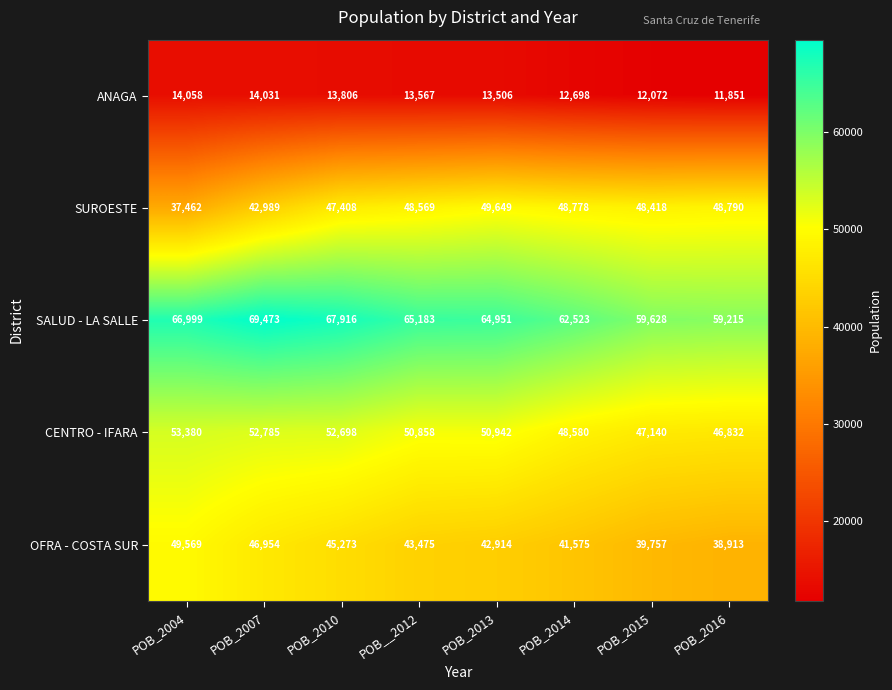

Read the SUROESTE value at POB_2013, to the nearest 50.

49650